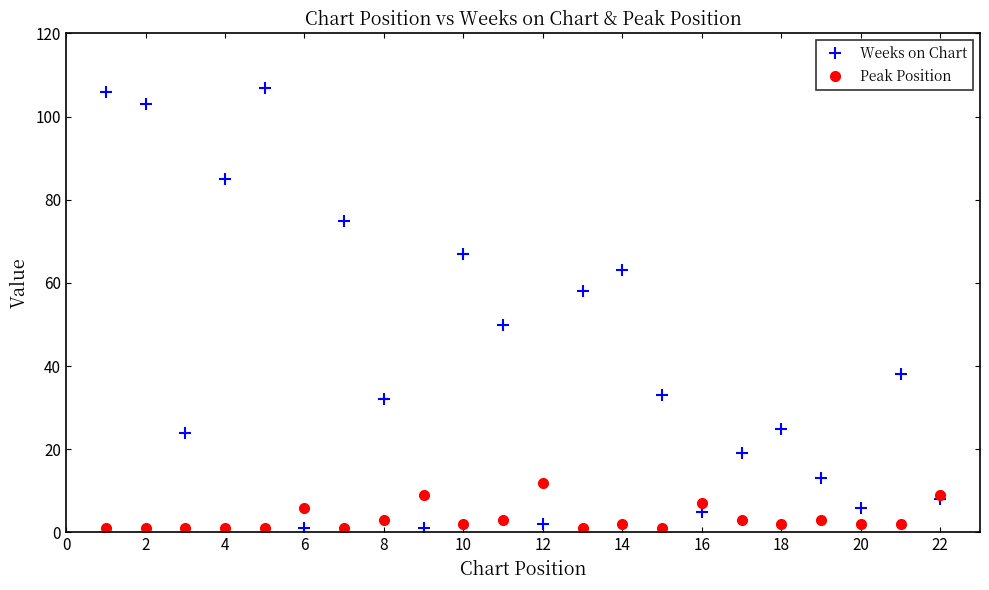

What is the maximum value for Peak Position?

12